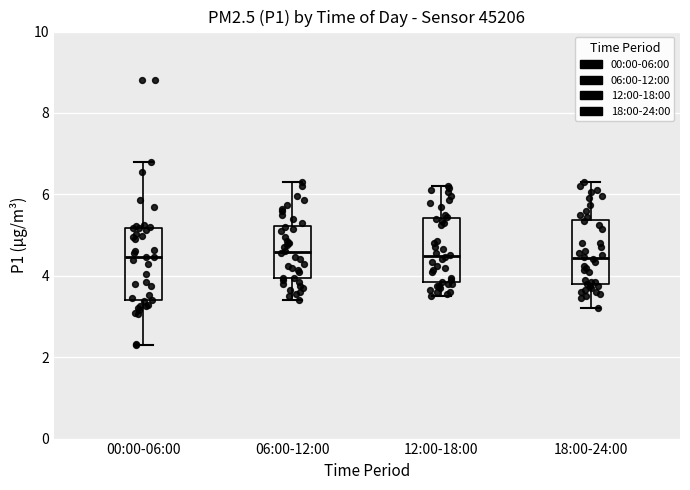

Reading left to right, transcribe this box plot: for each box, give where its median line is, the range the box spans, and where its two whiskers end, as read against the y-axis. The values are not printed on the chart, so give them approximately, as read against the axis.

00:00-06:00: median 4.4, box 3.4 to 5.2, whiskers 2.4 to 6.8
06:00-12:00: median 4.6, box 4.0 to 5.2, whiskers 3.4 to 6.4
12:00-18:00: median 4.4, box 3.8 to 5.4, whiskers 3.6 to 6.2
18:00-24:00: median 4.4, box 3.8 to 5.4, whiskers 3.2 to 6.4